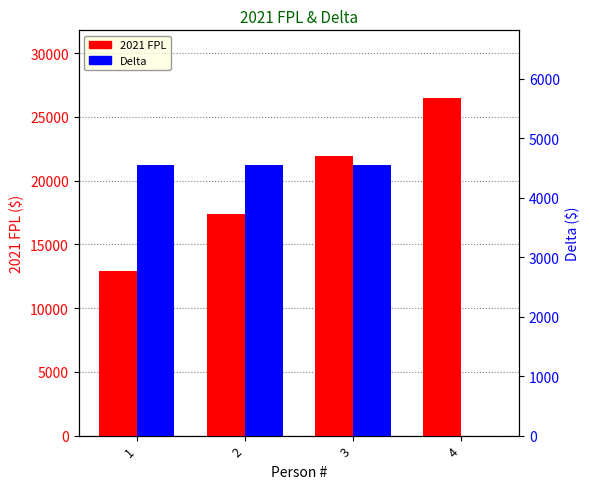

Is it true that 2021 FPL equals 14568 at 3?

False